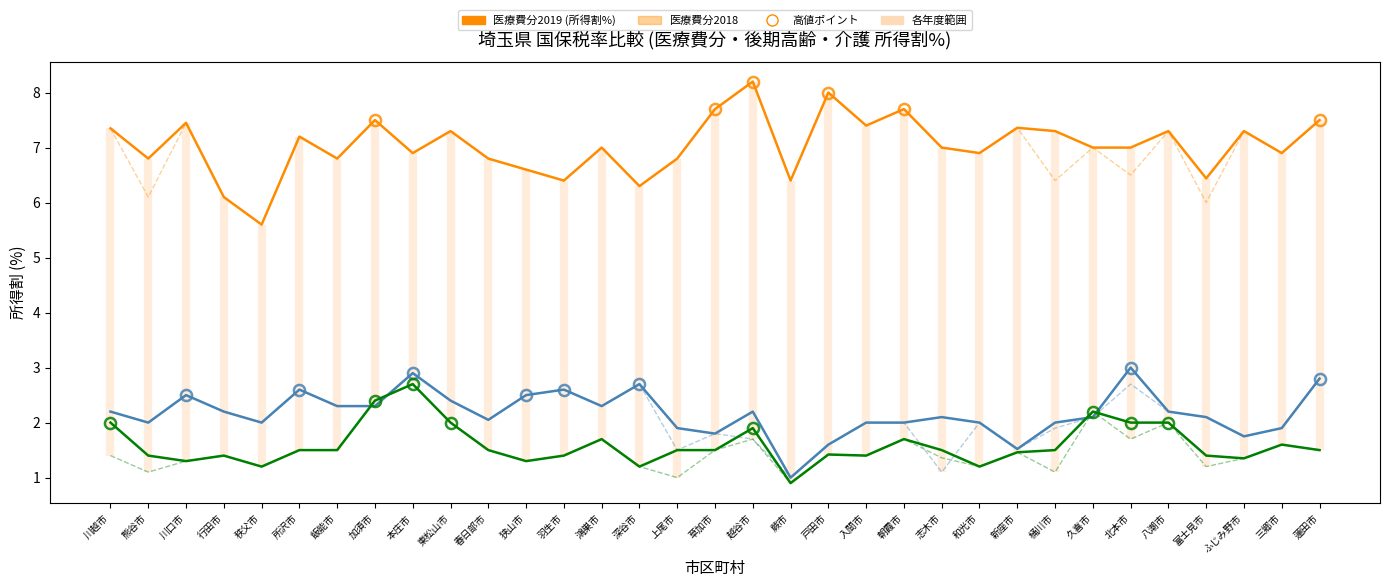

Which category has the highest value in the 後期高齢支援分所得割2018 series?

本庄市